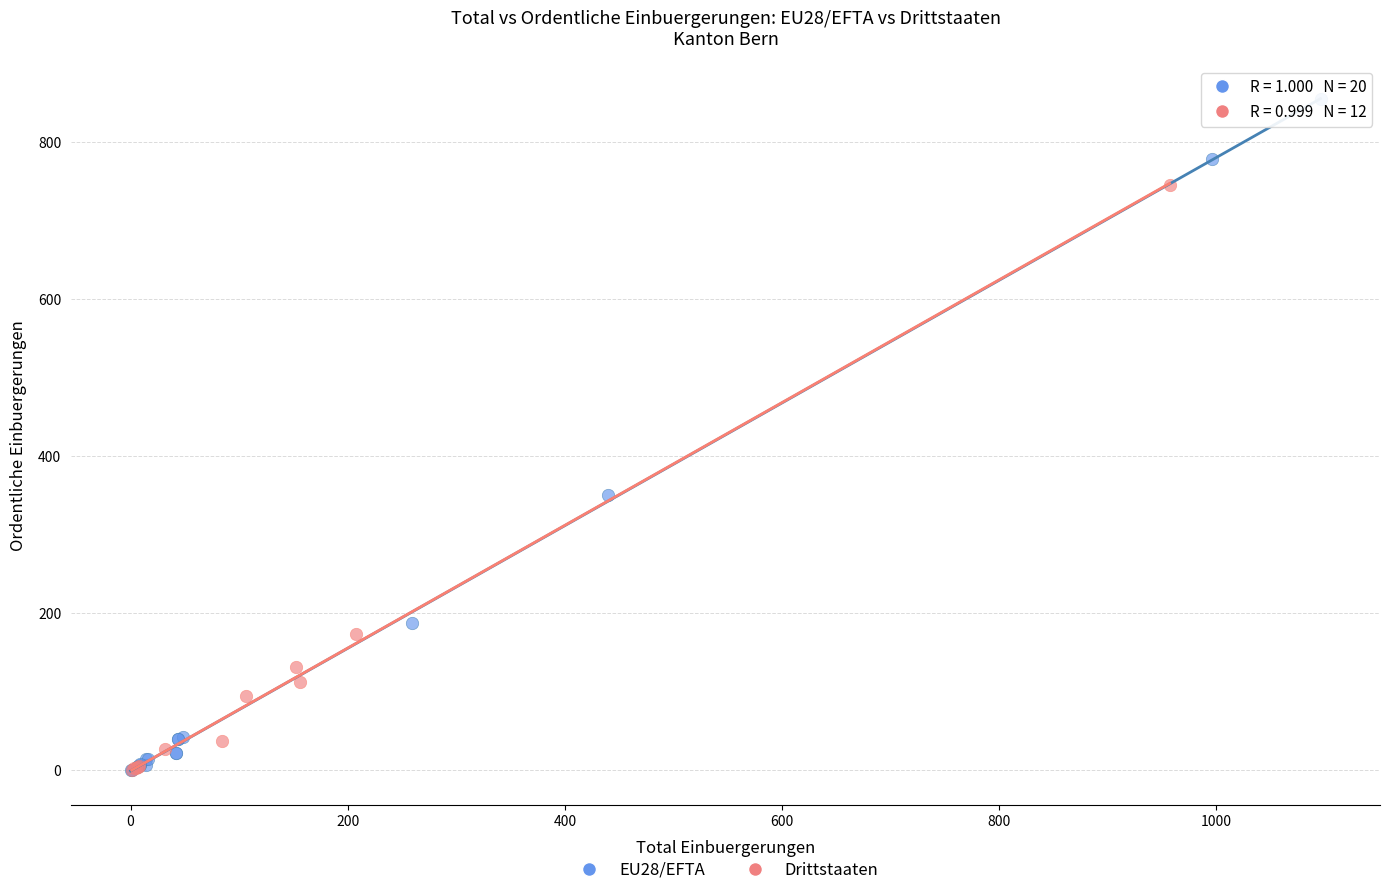

Which series has the widest spread of Y values?

EU28/EFTA